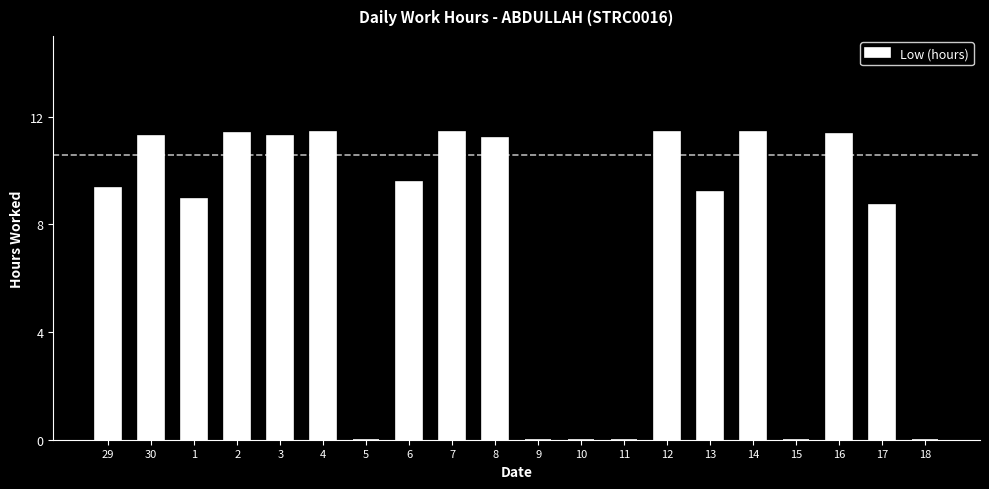

What is the greatest value displayed?

11.4